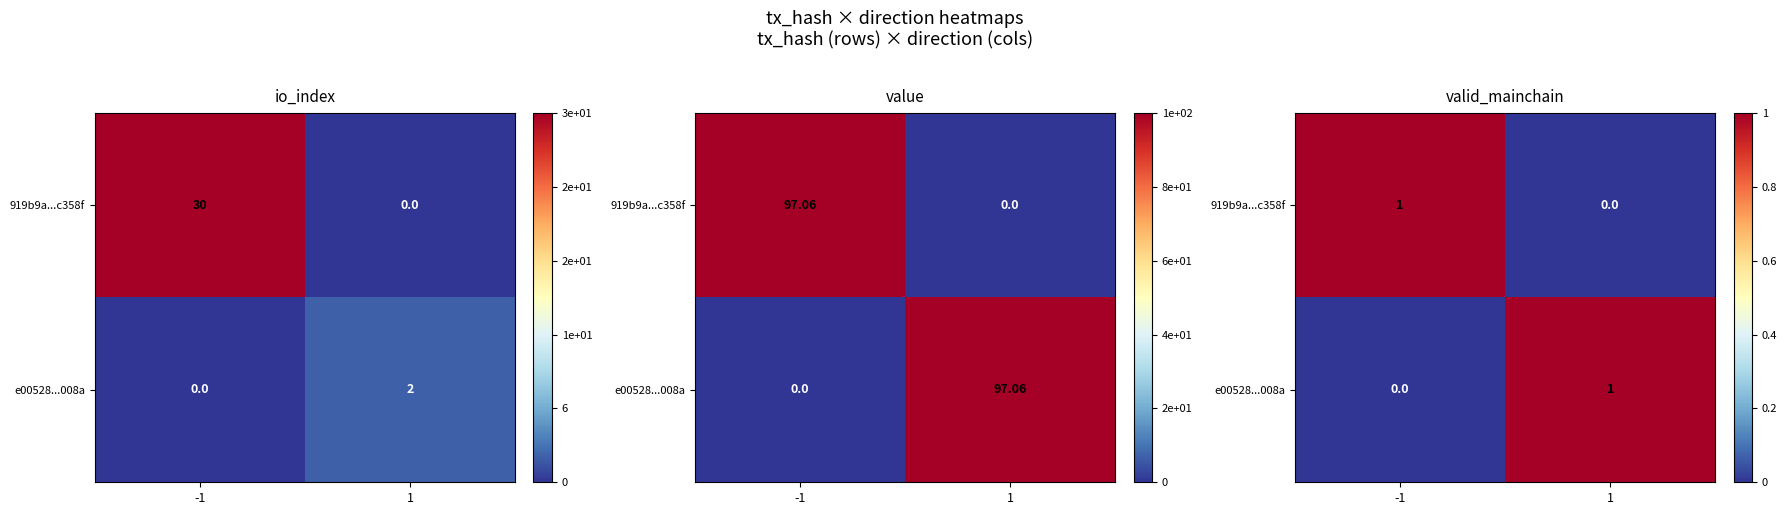

List the series in order of their peak value, lowest first.

919b9a...c358f, e00528...008a